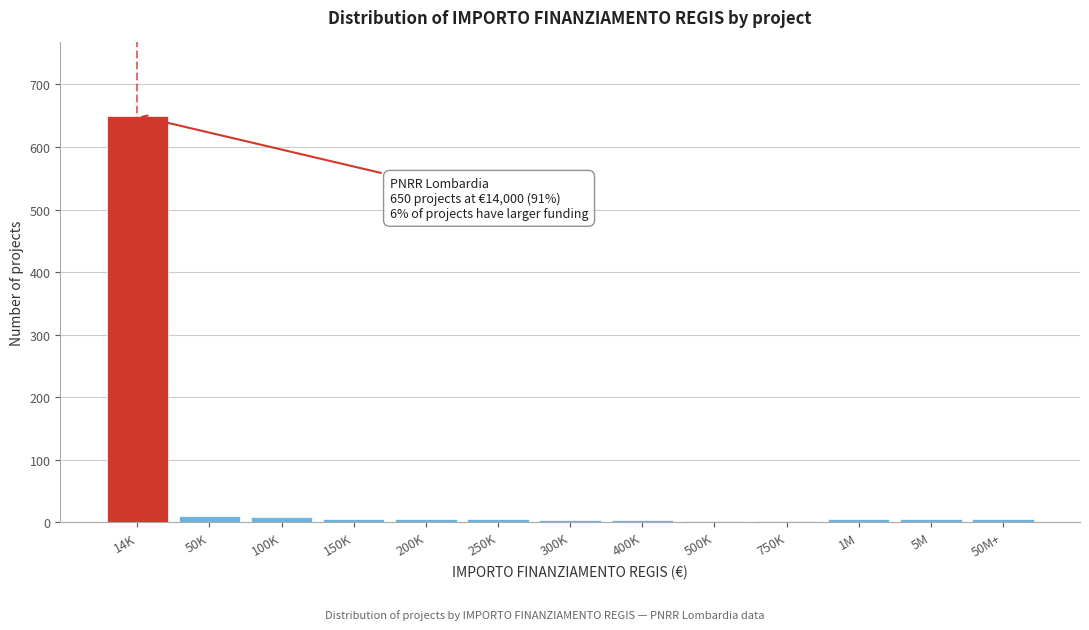

What is the label of the 10th bar from the right?

150K